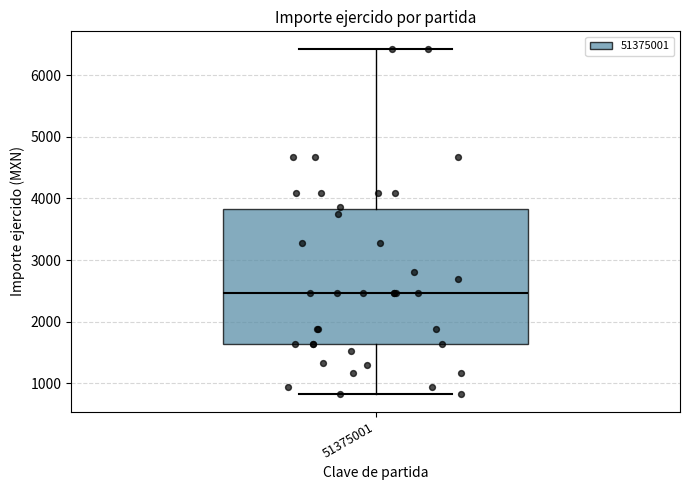

Transcribe this box plot: give where the median line is, the range the box spans, and where the two whiskers end, as read against the y-axis. The values are not printed on the chart, so give them approximately, as read against the axis.

median 2500, box 1600 to 3800, whiskers 800 to 6400